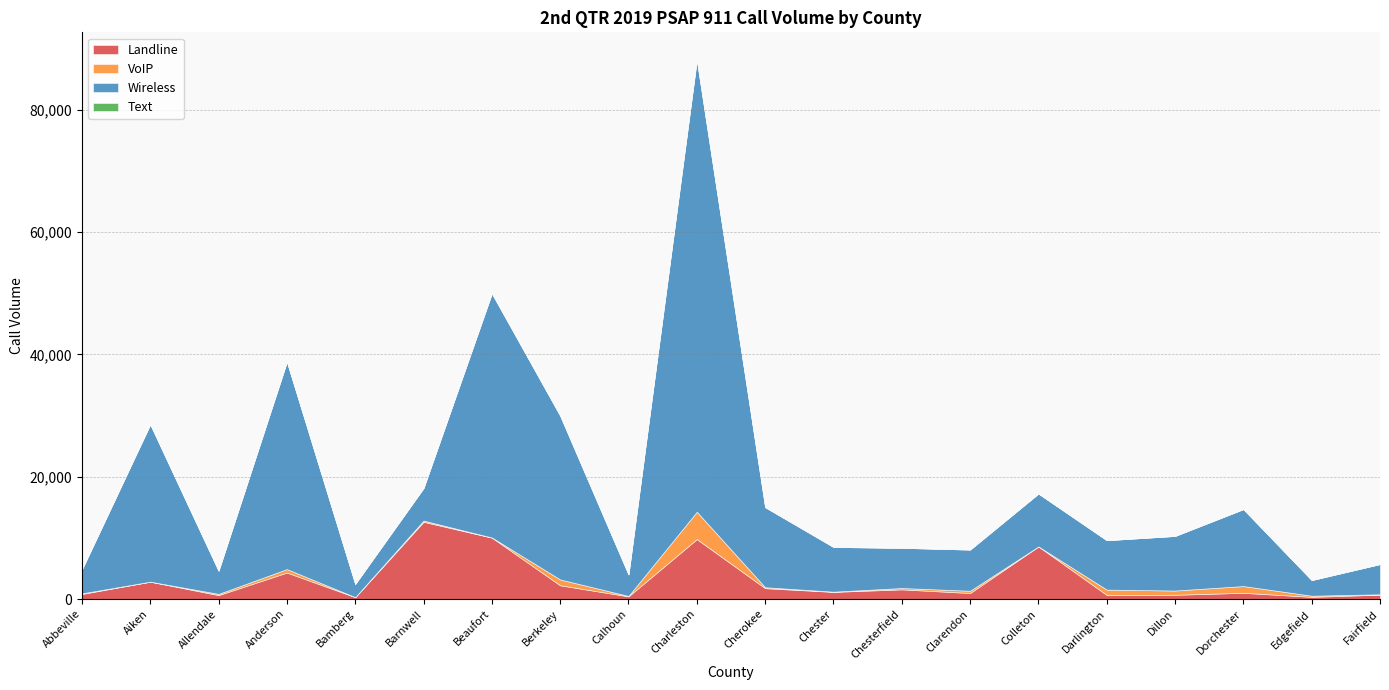

What is the sum of all Landline values?

61598